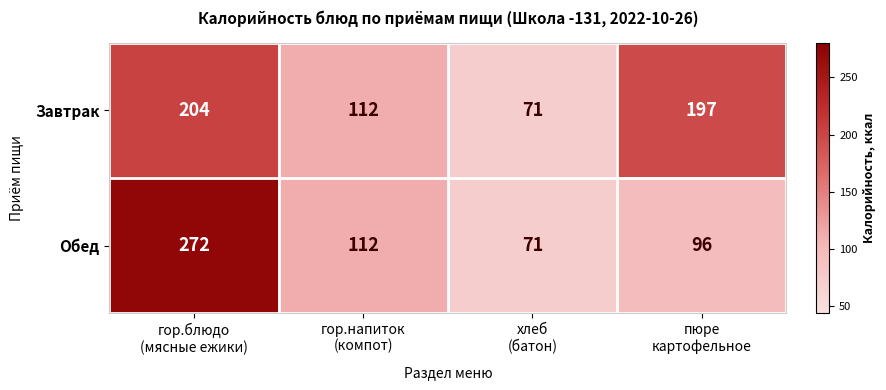

At which category is the sum across all series the highest?

гор.блюдо
(мясные ежики)